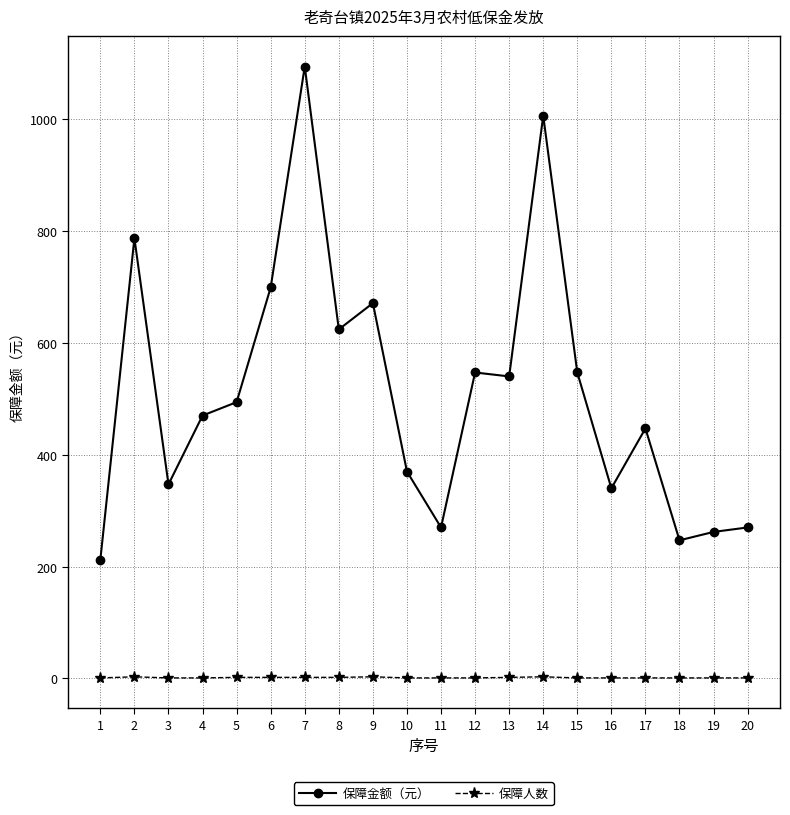

True or false: 保障人数 and 保障金额（元） intersect in this chart.

False